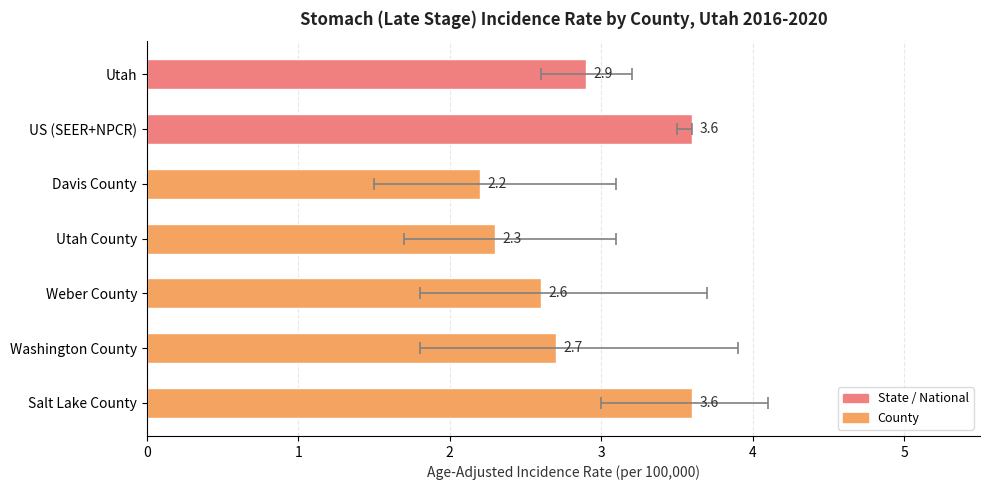

Are the bars horizontal?

Yes